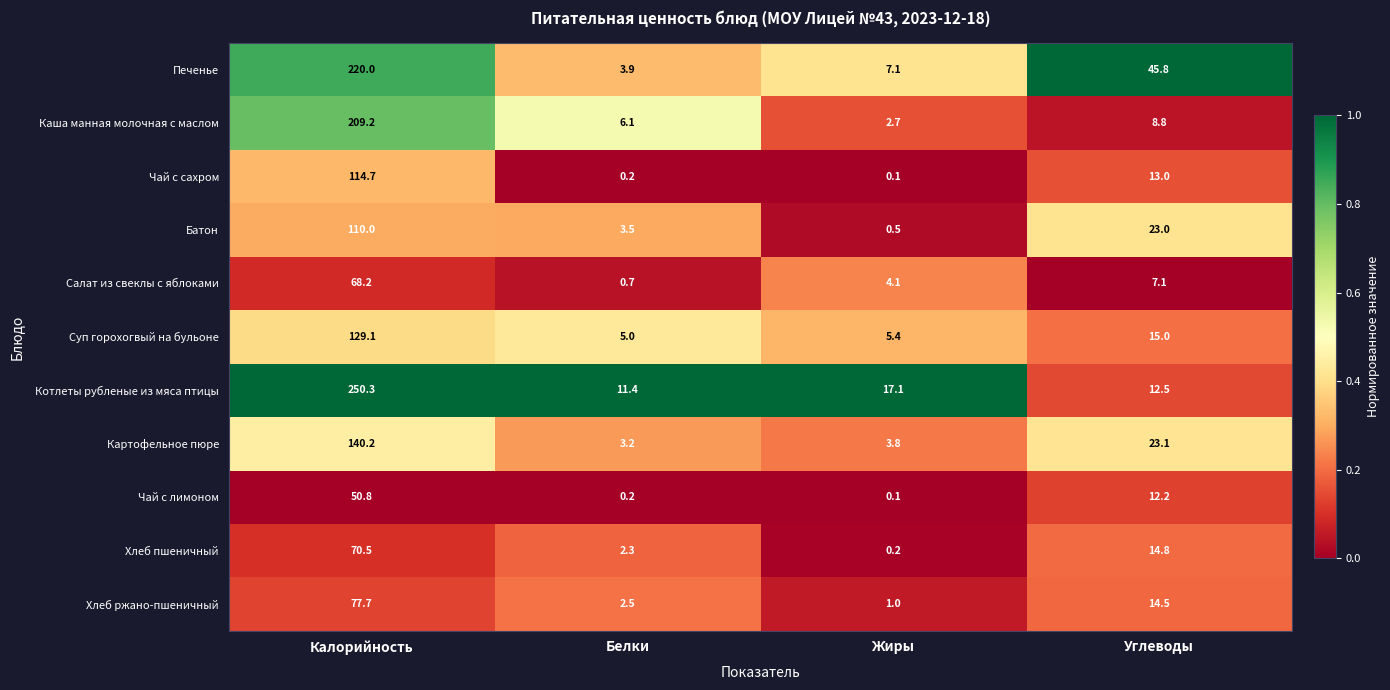

What is the difference between the highest and lowest values at Углеводы?

38.7